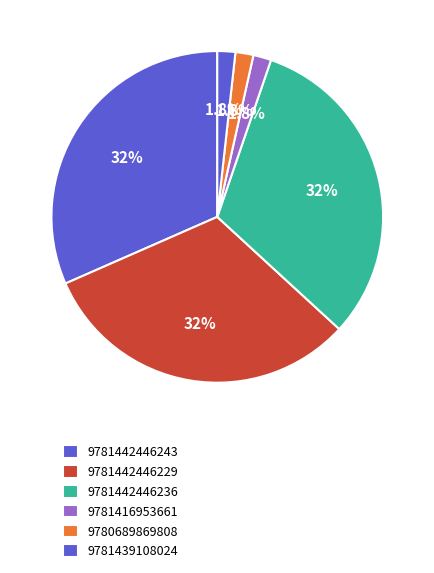

How many slices are in this pie chart?

6